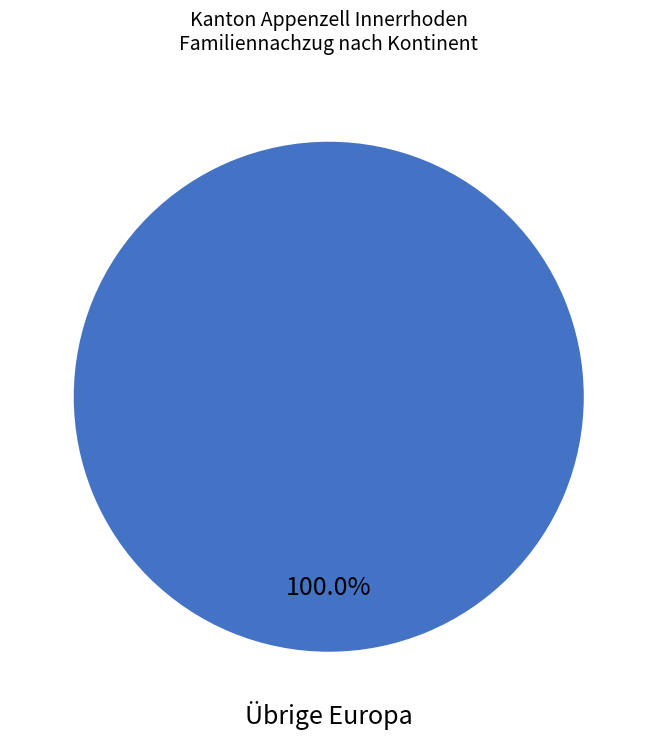

Is there any slice that represents more than half of the pie?

Yes